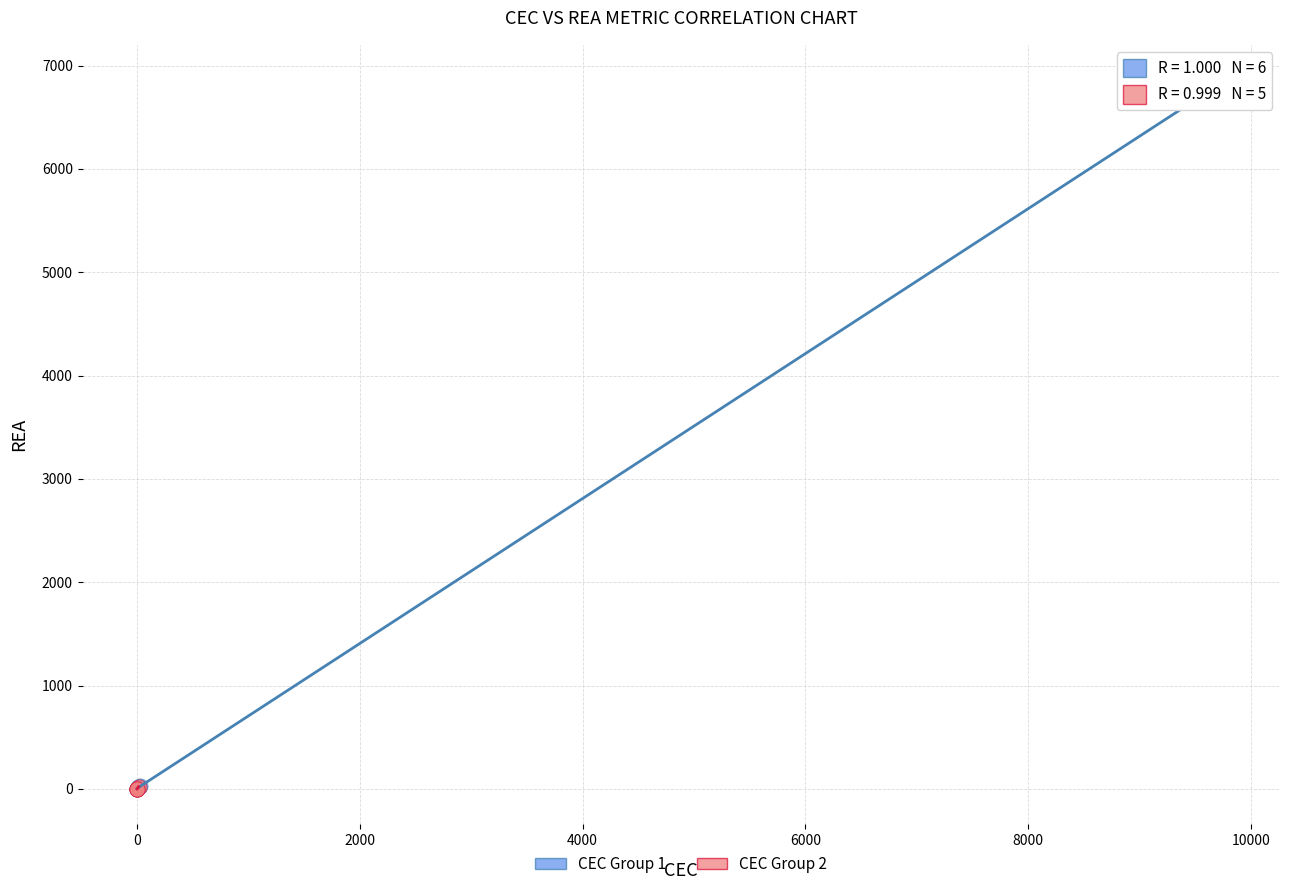

Which series contains the highest Y value?

CEC Group 1